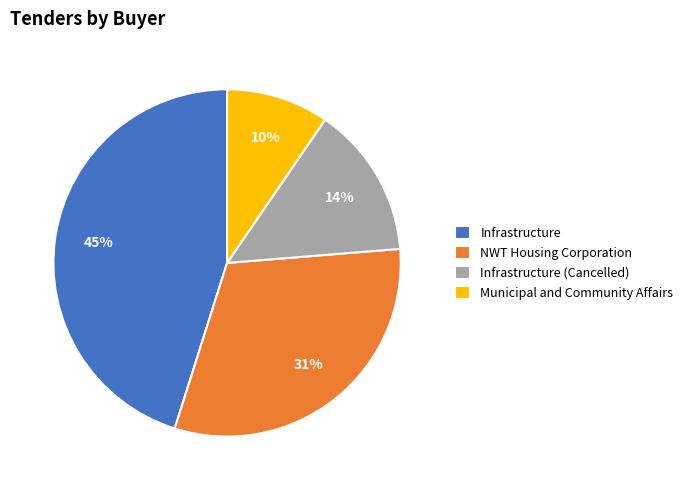

Does NWT Housing Corporation represent more than half of the total?

No